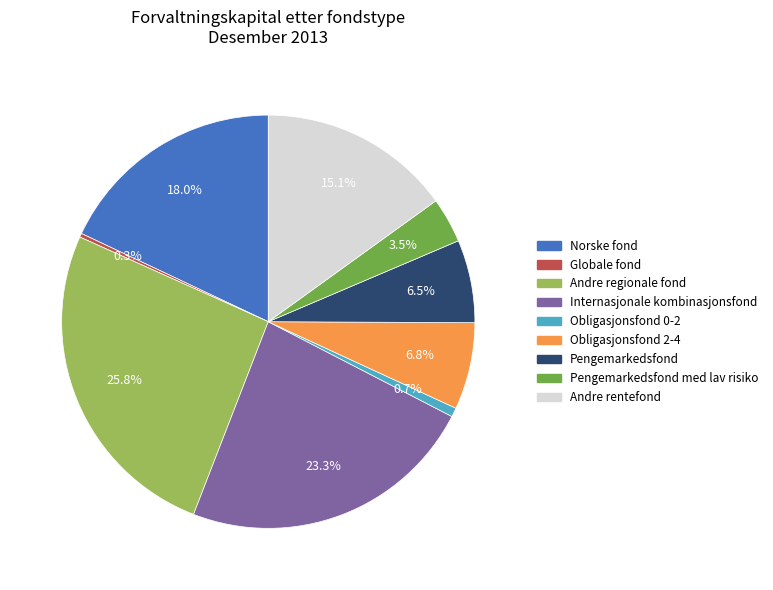

Does any single category account for the majority?

No